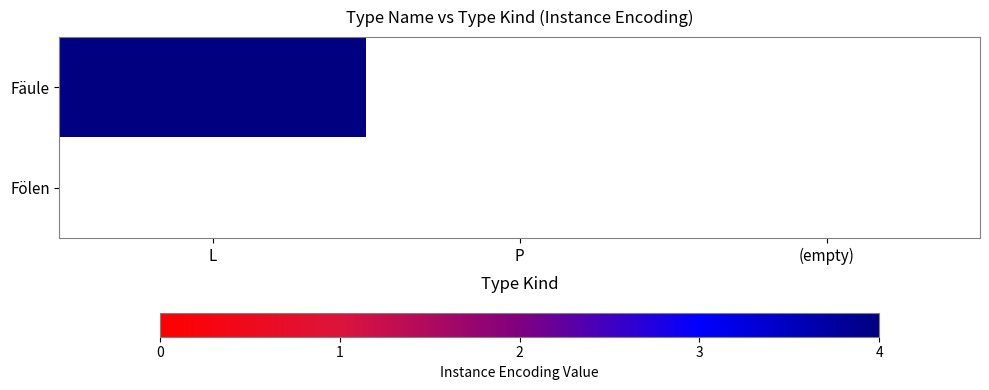

Rank the categories by Fölen value from highest to lowest.

L, P, 